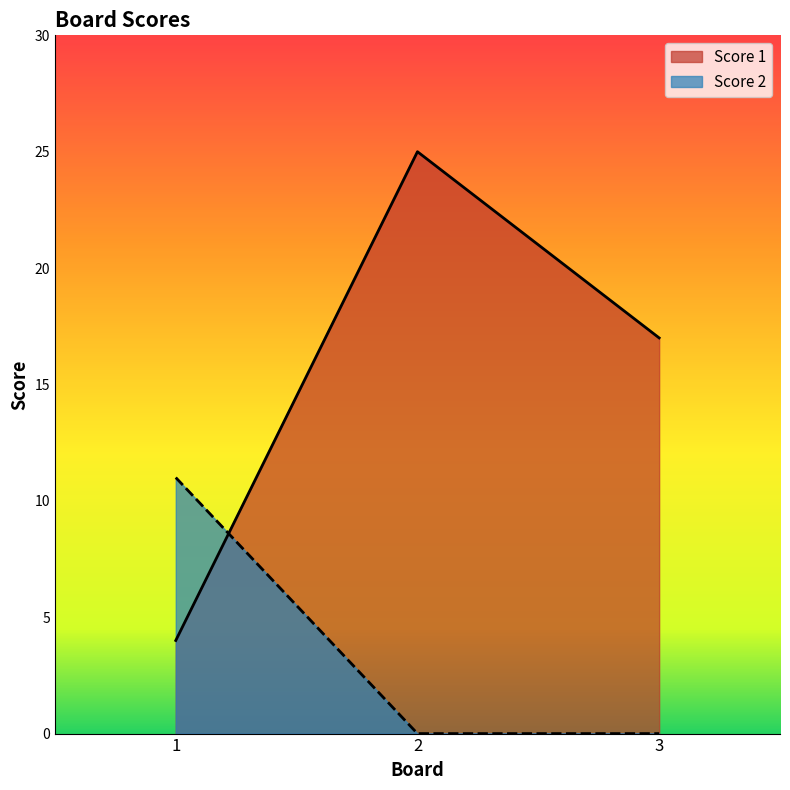

Rank the series at 2 from highest to lowest value.

Score 1, Score 2